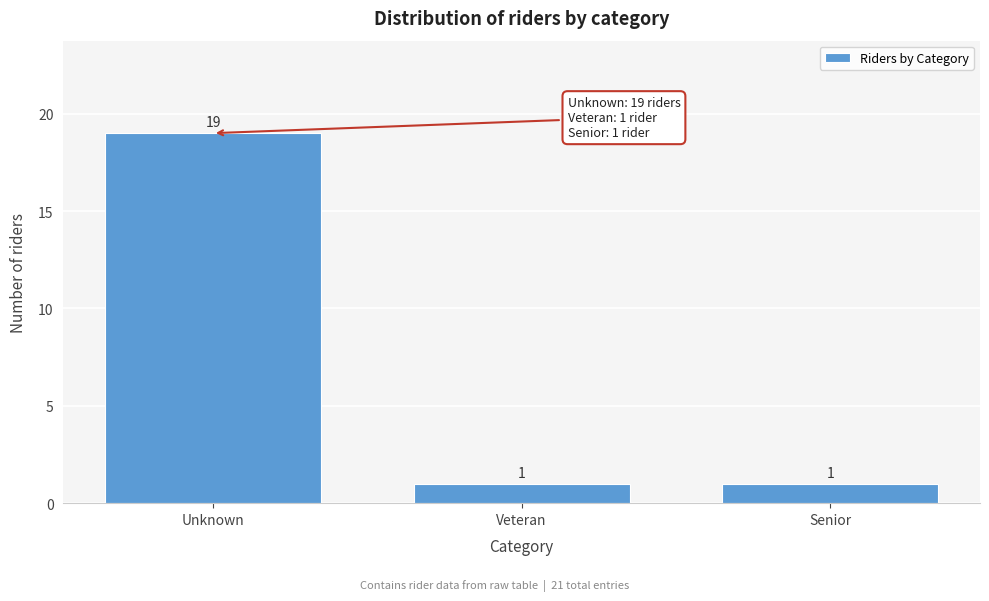

Reading left to right, list all the values displayed in this chart.

19	1	1